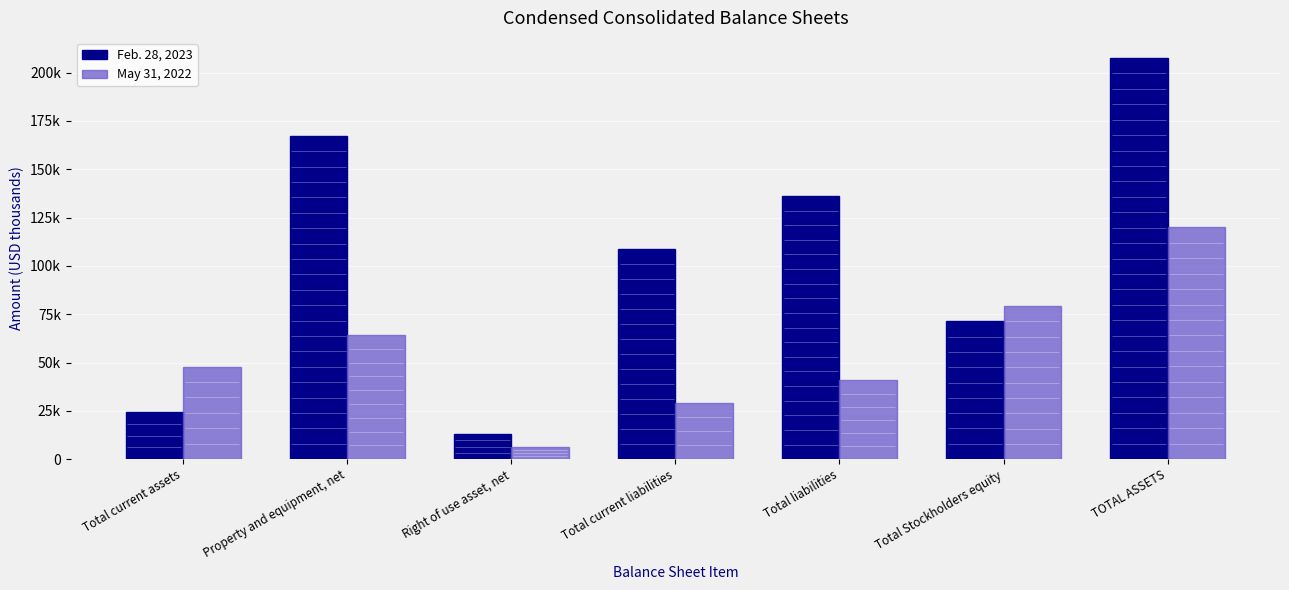

What is the label of the 5th bar from the left?

Total liabilities